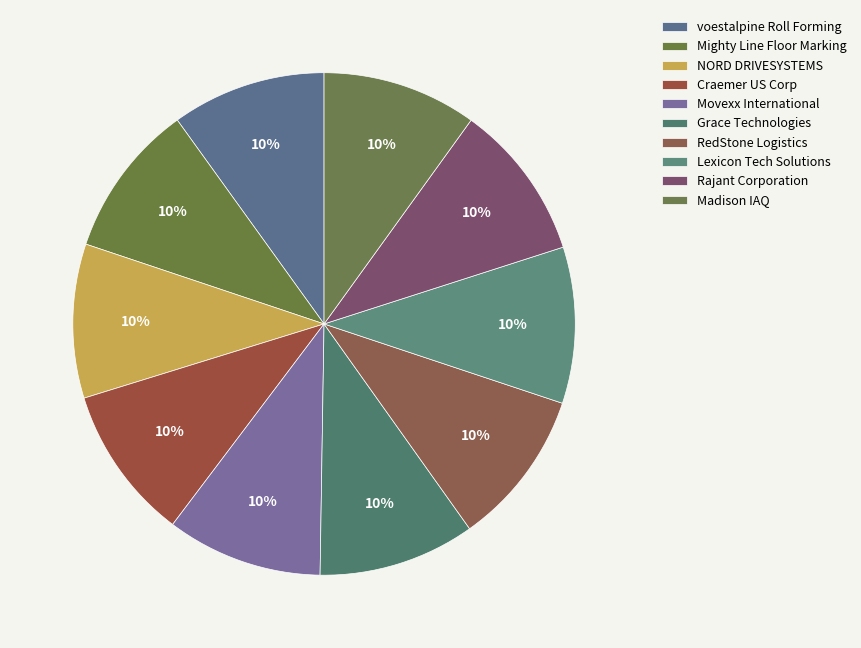

Combined, do Craemer US Corp and Rajant Corporation account for over 50%?

No